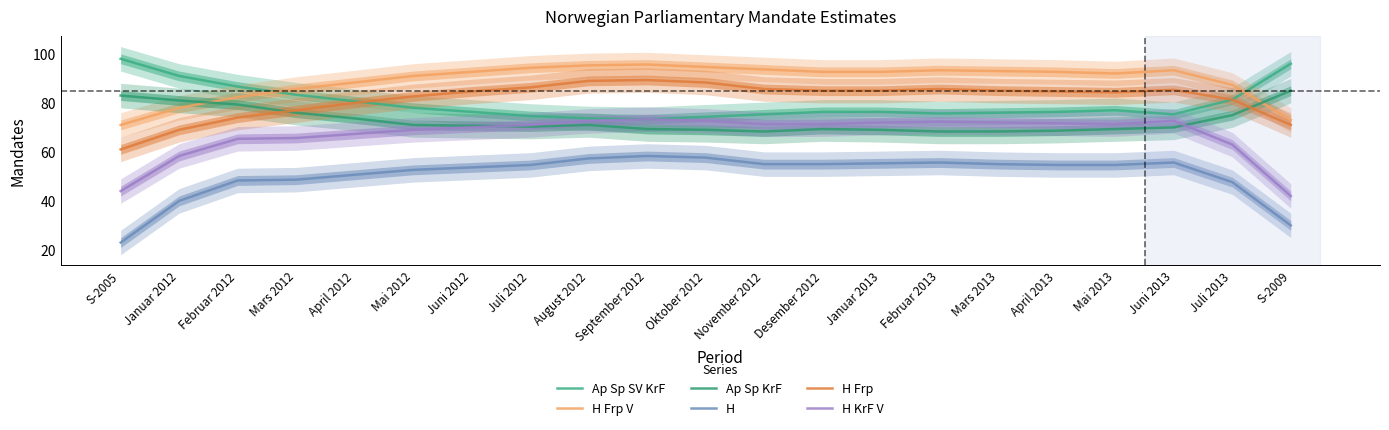

At which label is Ap Sp KrF closest to 76?

Mars 2012